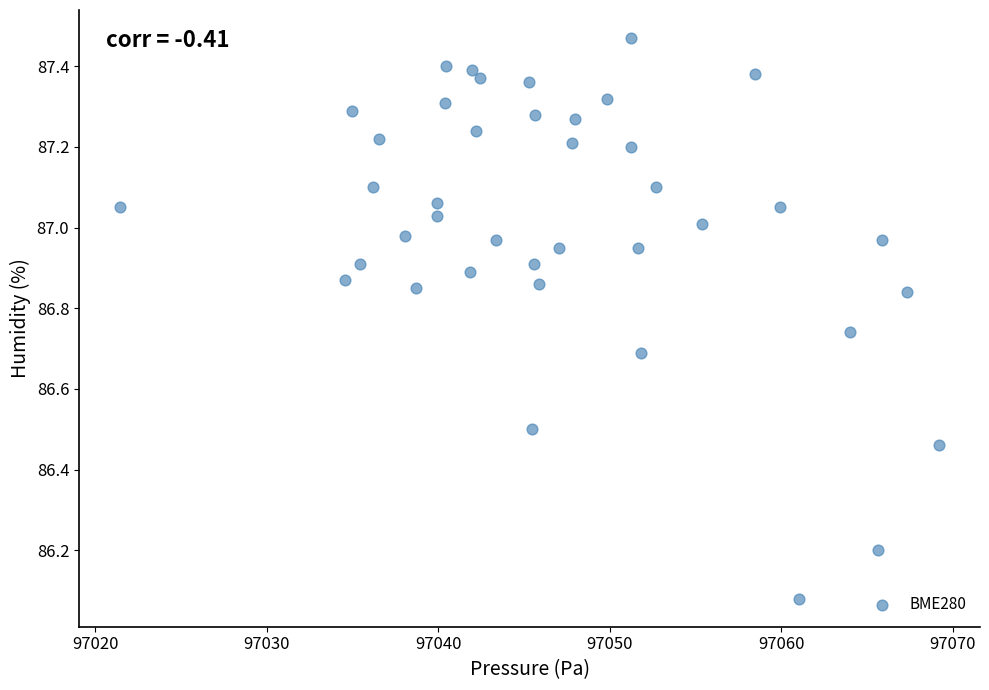

What is the range of Y values (max minus min)?

1.4